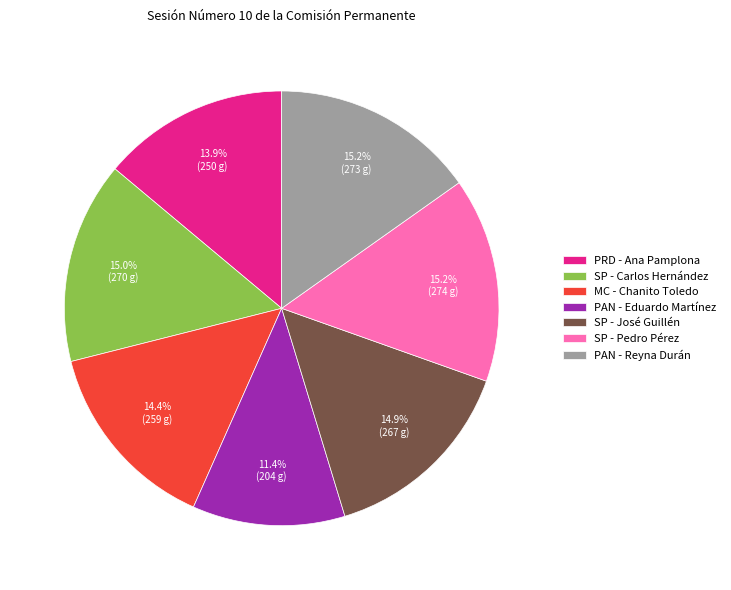

To the nearest percent, what is the difference between the largest and smallest slice percentages?

4%